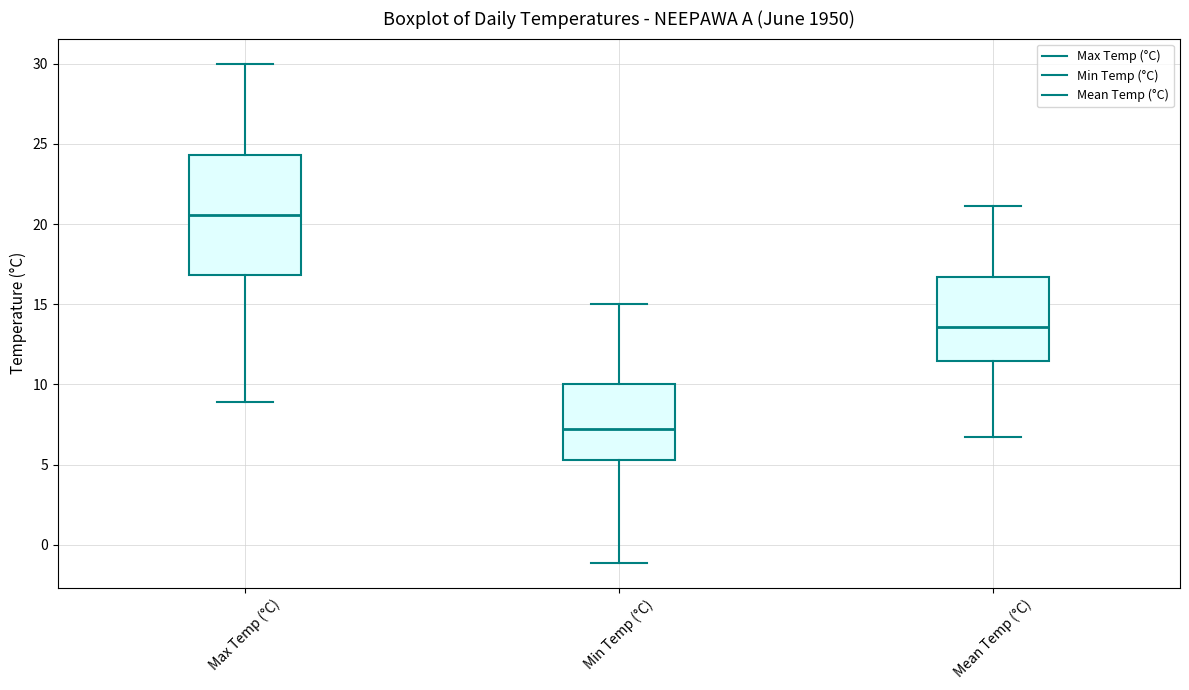

Reading left to right, read every box against the y-axis: the position of its median line, the range the box covers, and the ends of its whiskers. The values are not printed on the chart, so give them approximately, as read against the axis.

Max Temp (°C): median 20.5, box 17.0 to 24.5, whiskers 9.0 to 30.0
Min Temp (°C): median 7.0, box 5.5 to 10.0, whiskers -1.0 to 15.0
Mean Temp (°C): median 13.5, box 11.5 to 16.5, whiskers 6.5 to 21.0